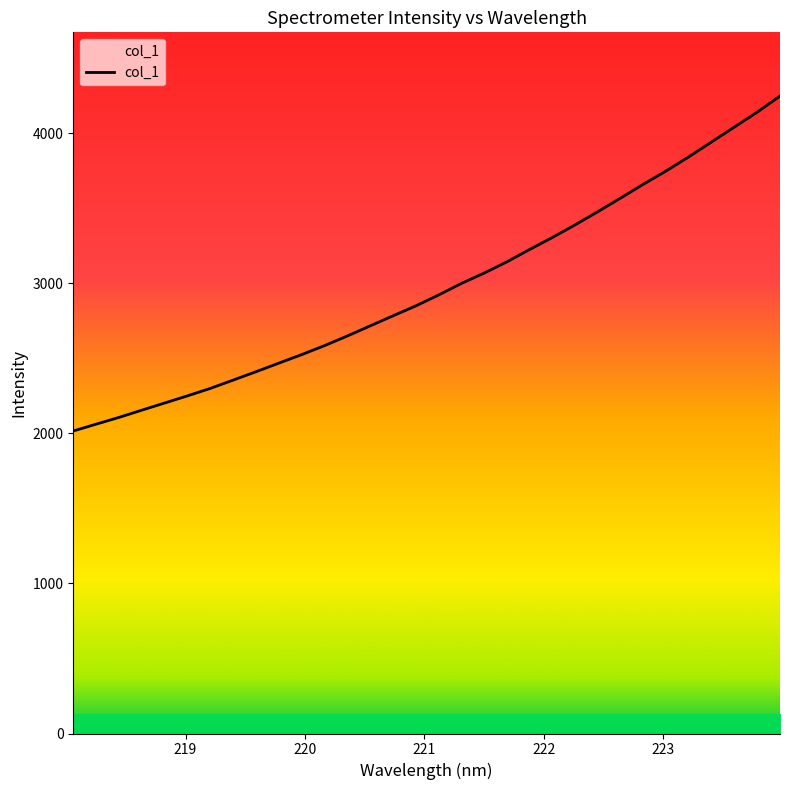

What is the maximum value shown in the chart?

4246.2